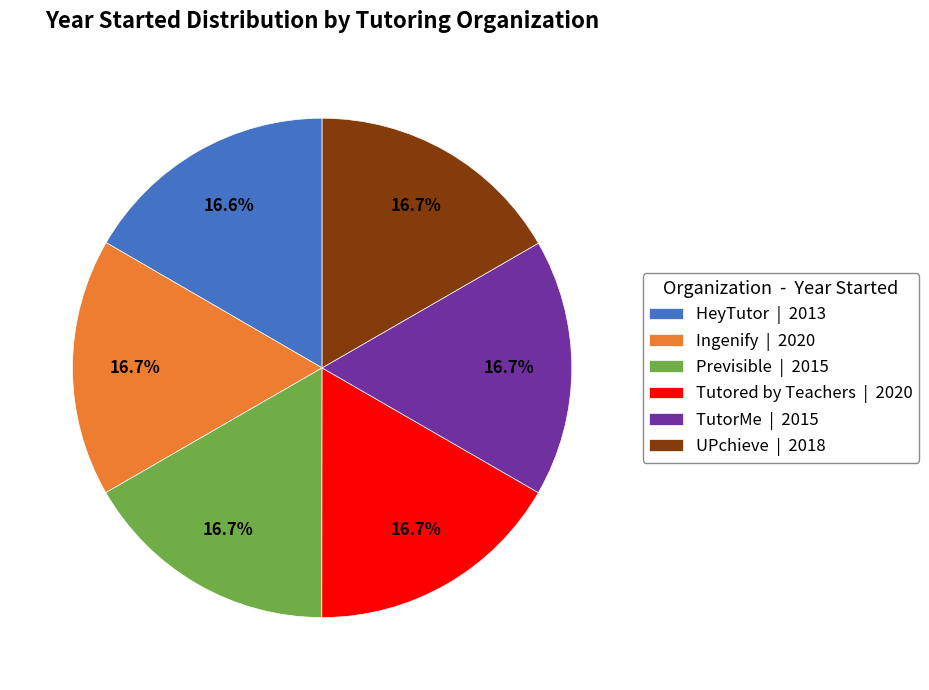

To the nearest percent, what portion does UPchieve represent?

17%